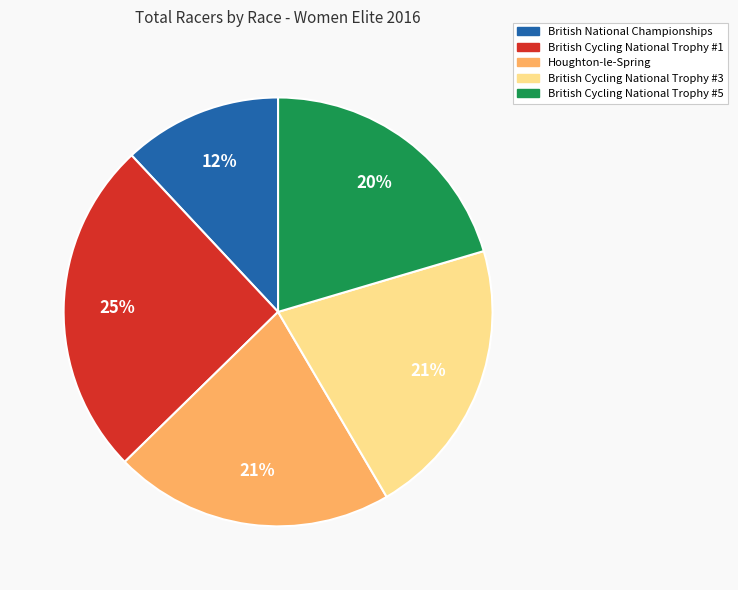

Combined, do British Cycling National Trophy #1 and Houghton-le-Spring account for over 50%?

No